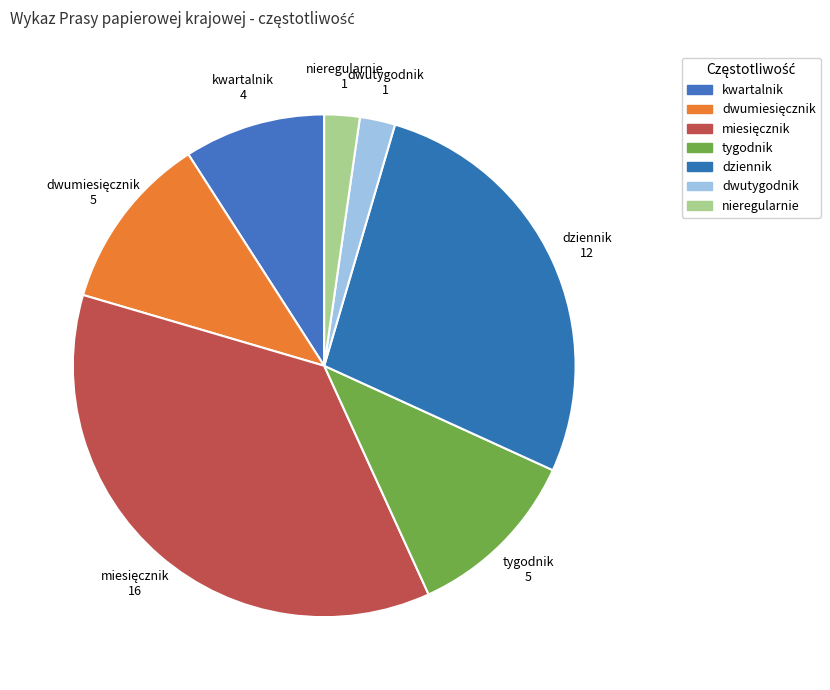

Between nieregularnie and tygodnik, which is larger?

tygodnik